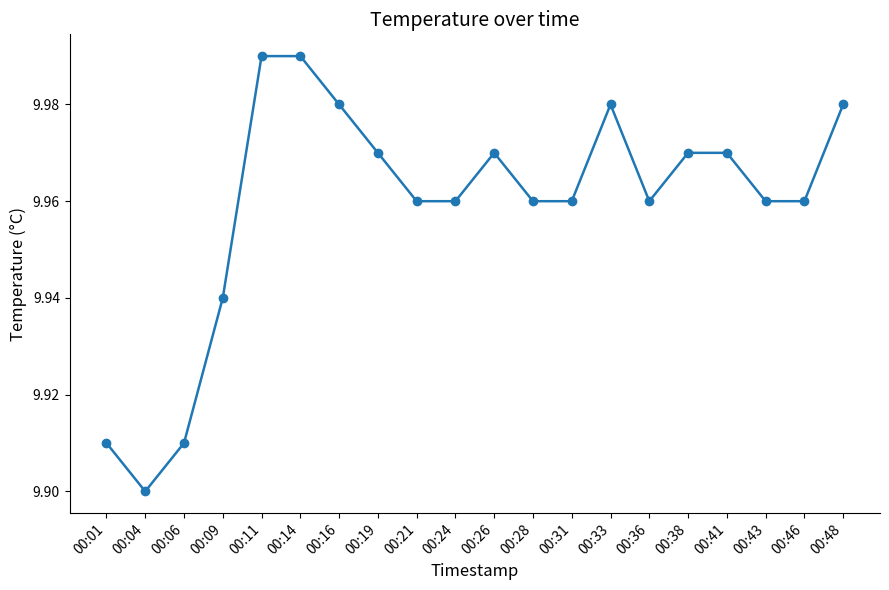

The chart shows a value of 13.0 at 00:36. True or false?

False